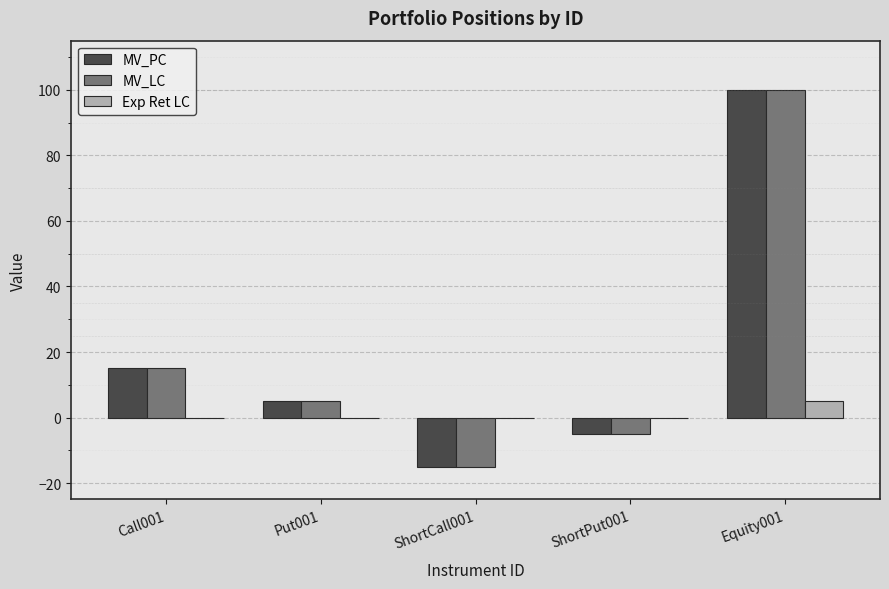

Where is MV_LC nearest to the value 42?

Call001